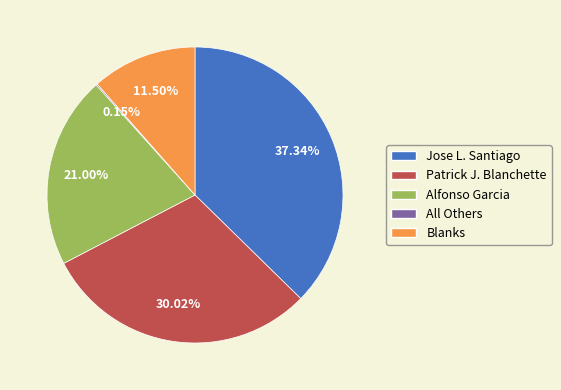

Combined, what portion of the pie is Patrick J. Blanchette and Alfonso Garcia?

51.0%